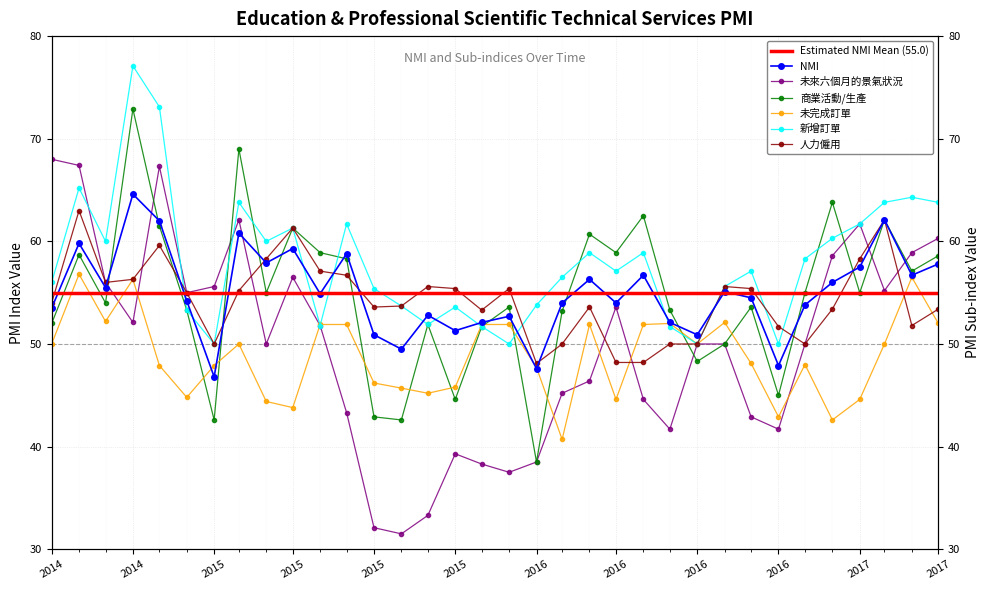

Rank the categories by 人力僱用 value from lowest to highest.

2016-02-01, 2016-05-01, 2016-06-01, 2015-02-01, 2016-03-01, 2016-07-01, 2016-08-01, 2016-12-01, 2016-11-01, 2017-04-01, 2015-12-01, 2017-01-01, 2017-05-01, 2015-08-01, 2016-04-01, 2015-09-01, 2014-08-01, 2015-01-01, 2015-03-01, 2015-11-01, 2016-01-01, 2016-10-01, 2015-10-01, 2016-09-01, 2014-10-01, 2014-11-01, 2015-07-01, 2015-06-01, 2015-04-01, 2017-02-01, 2014-12-01, 2015-05-01, 2017-03-01, 2014-09-01